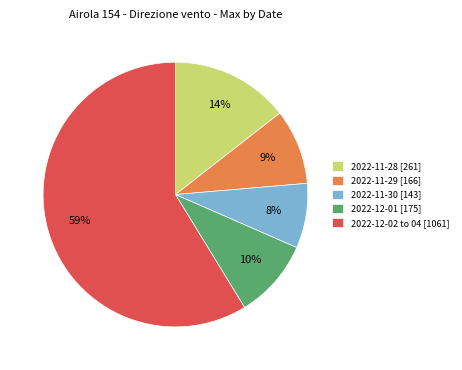

True or false: 2022-11-29 [166] accounts for 1% of the total.

False